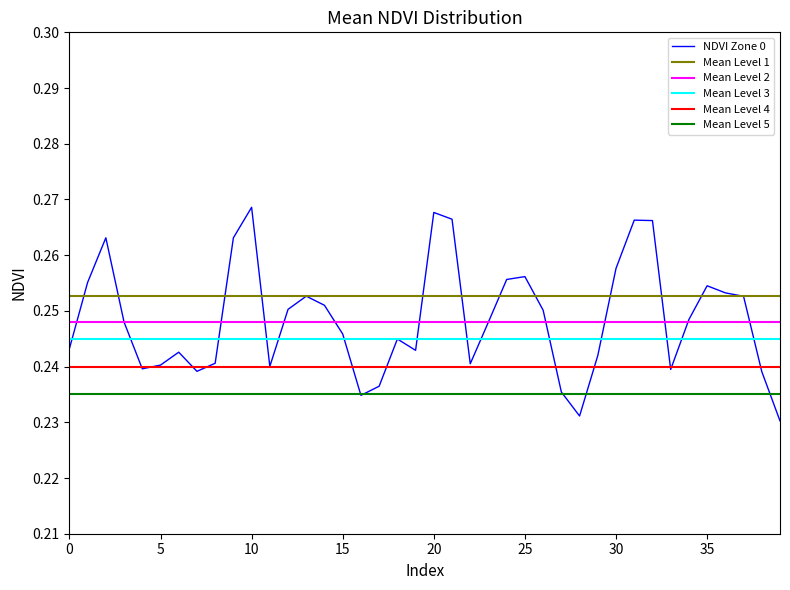

True or false: Mean Level 5 has more than 1 interior local peaks.

False